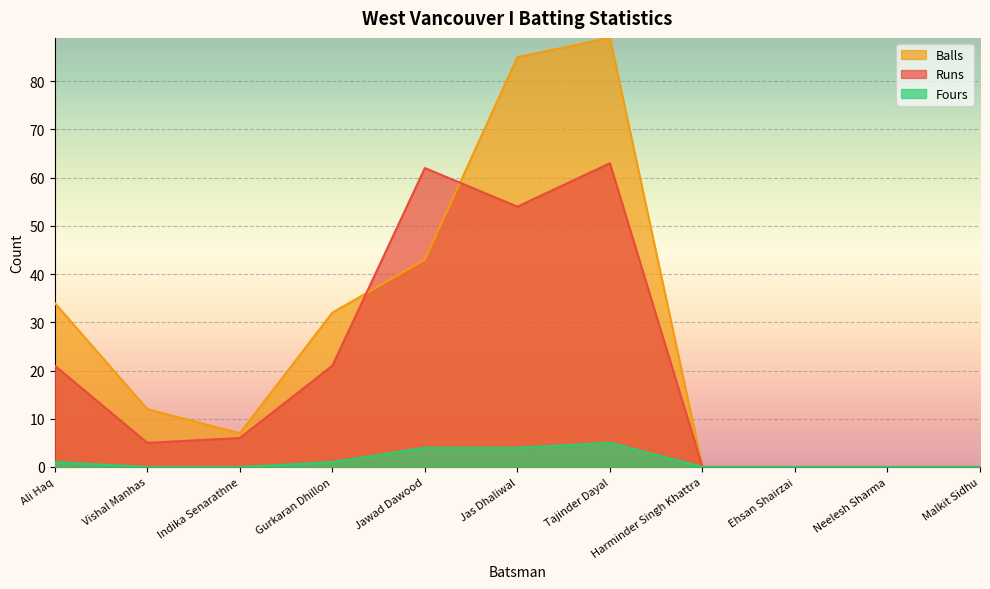

The value of Fours at Harminder Singh Khattra is 0. True or false?

True